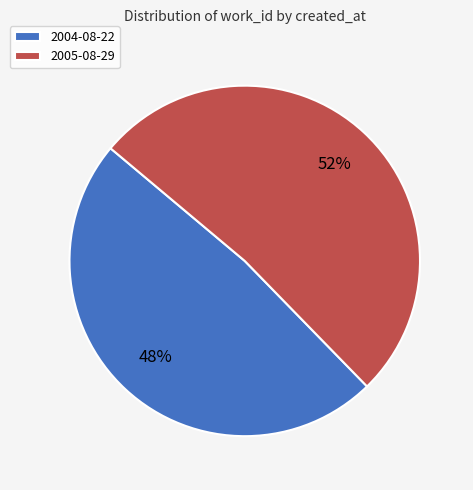

To the nearest percent, what is the average slice percentage?

50%